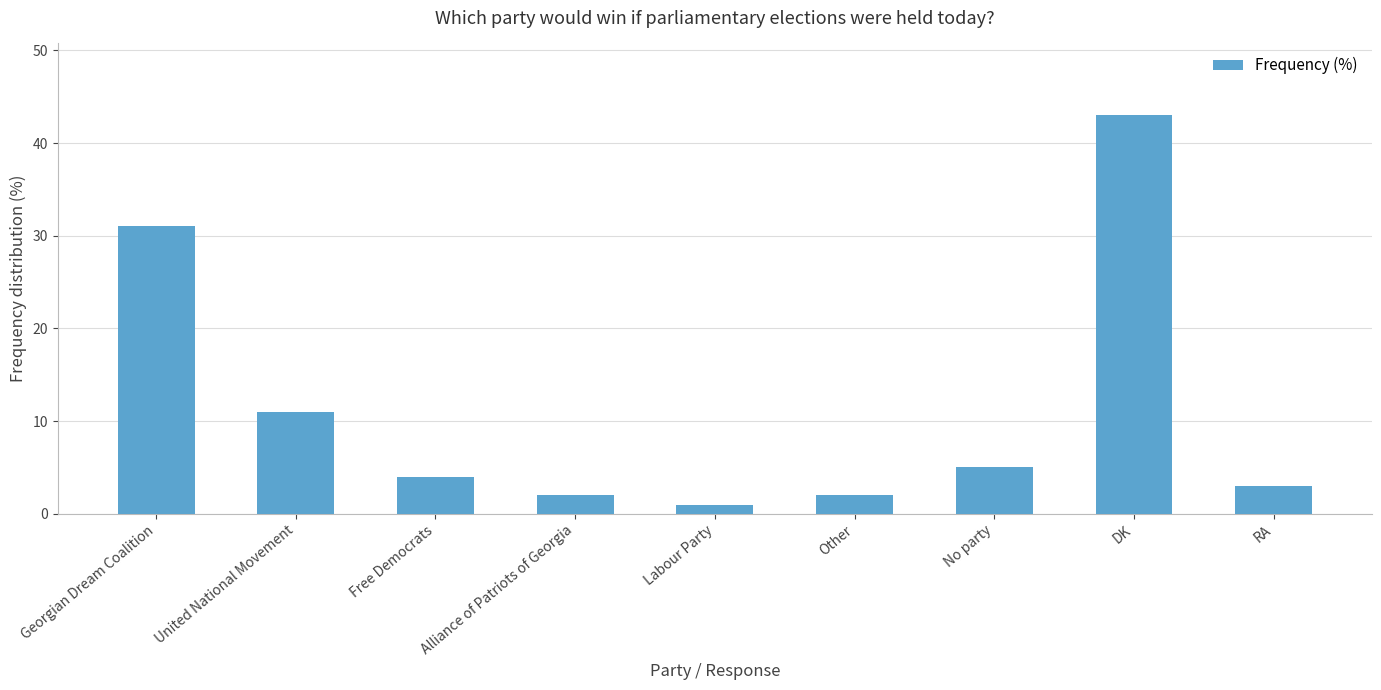

What is the ratio of the value at DK to the value at Labour Party?

43.0